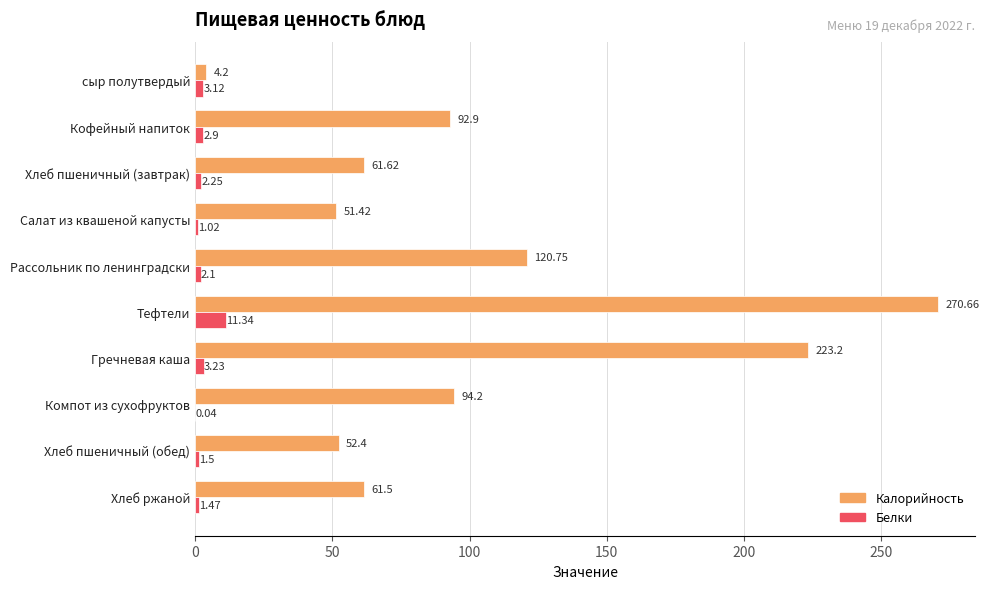

Which series has the largest total across all categories?

Калорийность